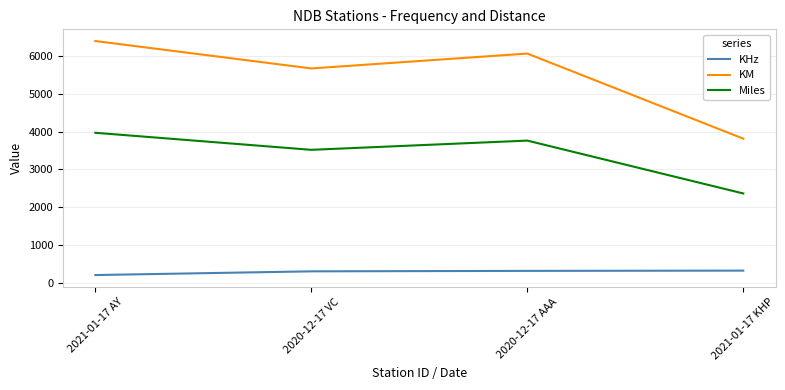

The value of KM at 2020-12-17 VC is 5662. True or false?

True